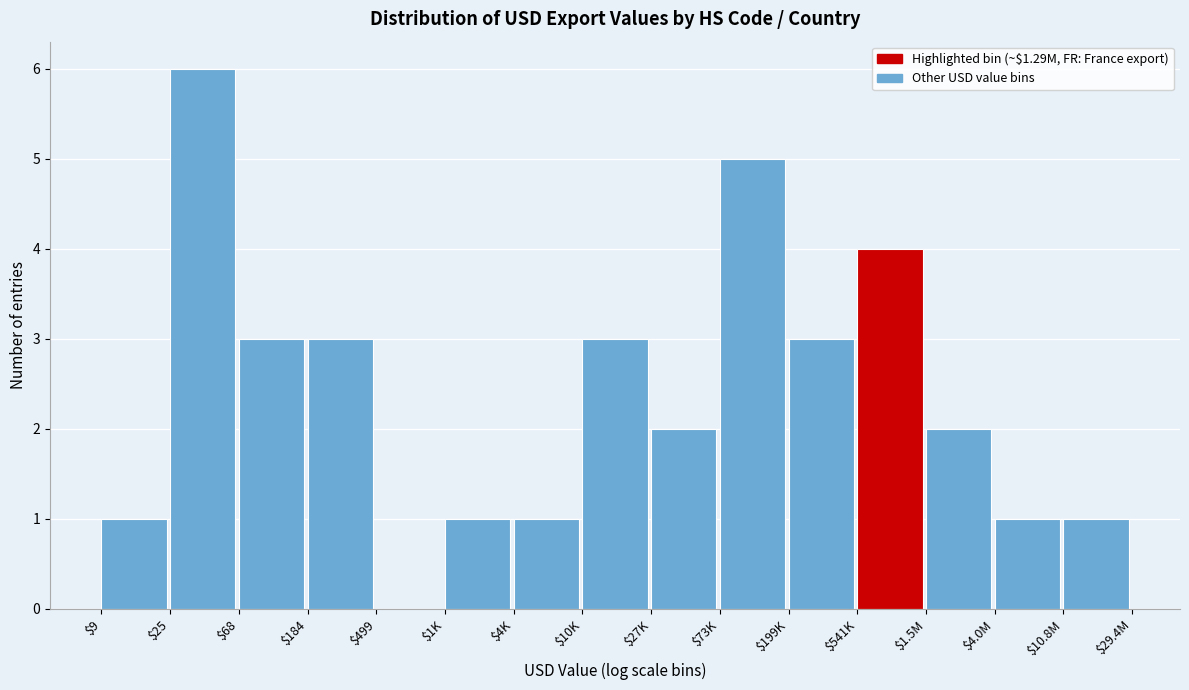

Is it true that the value at $25 is 10?

False